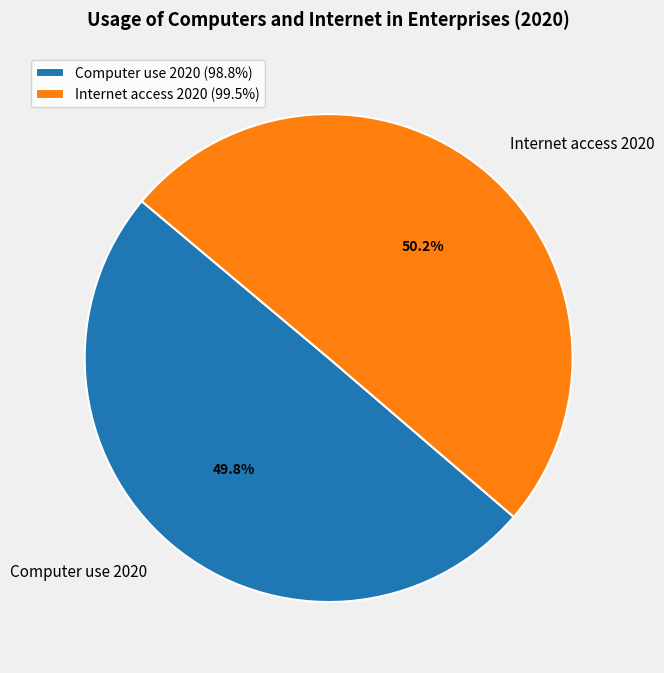

Is the sum of Internet access 2020 and Computer use 2020 greater than half?

Yes